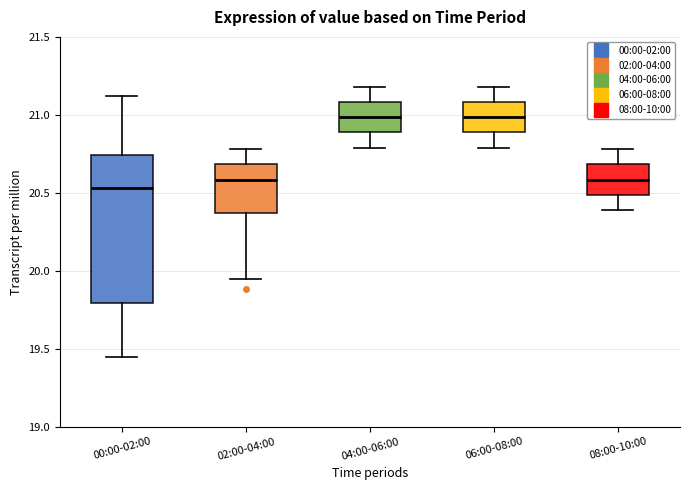

Where is the upper edge of the box for 06:00-08:00 on the y-axis? The values are not printed on the chart, so give them approximately, as read against the axis.

21.10